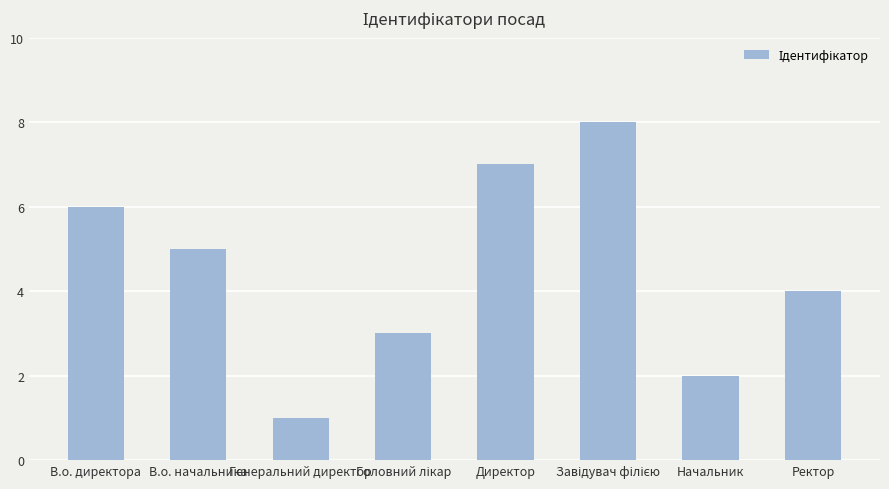

What is the value of the 8th bar from the left?

4